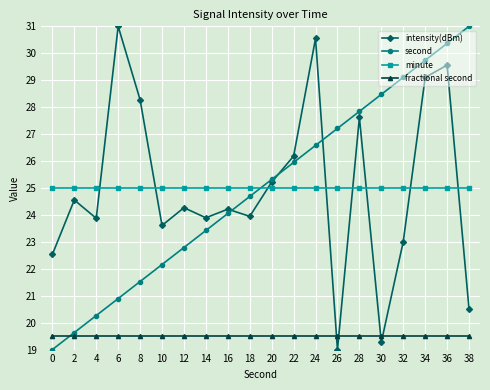

Reading left to right, extract all data points from this chart.

intensity(dBm): 22.5	24.6	23.9	31.0	28.3	23.6	24.3	23.9	24.2	23.9	25.2	26.2	30.5	19.0	27.6	19.3	23.0	29.1	29.6	20.5
second: 19.0	19.6	20.3	20.9	21.5	22.2	22.8	23.4	24.1	24.7	25.3	25.9	26.6	27.2	27.8	28.5	29.1	29.7	30.4	31.0
minute: 25.0	25.0	25.0	25.0	25.0	25.0	25.0	25.0	25.0	25.0	25.0	25.0	25.0	25.0	25.0	25.0	25.0	25.0	25.0	25.0
fractional second: 19.5	19.5	19.5	19.5	19.5	19.5	19.5	19.5	19.5	19.5	19.5	19.5	19.5	19.5	19.5	19.5	19.5	19.5	19.5	19.5